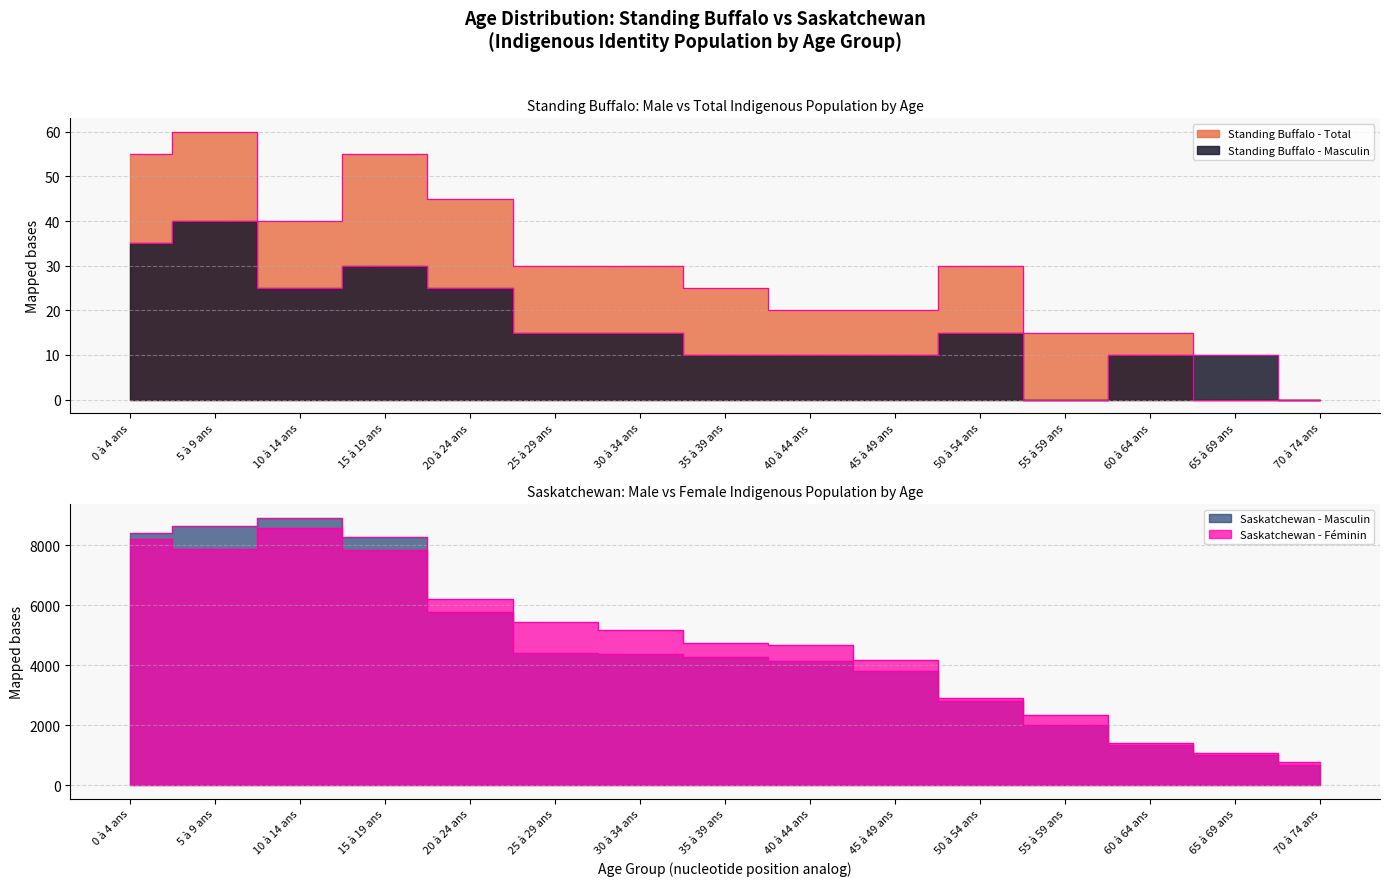

True or false: Standing Buffalo - Masculin and Saskatchewan - Masculin cross at least once.

False